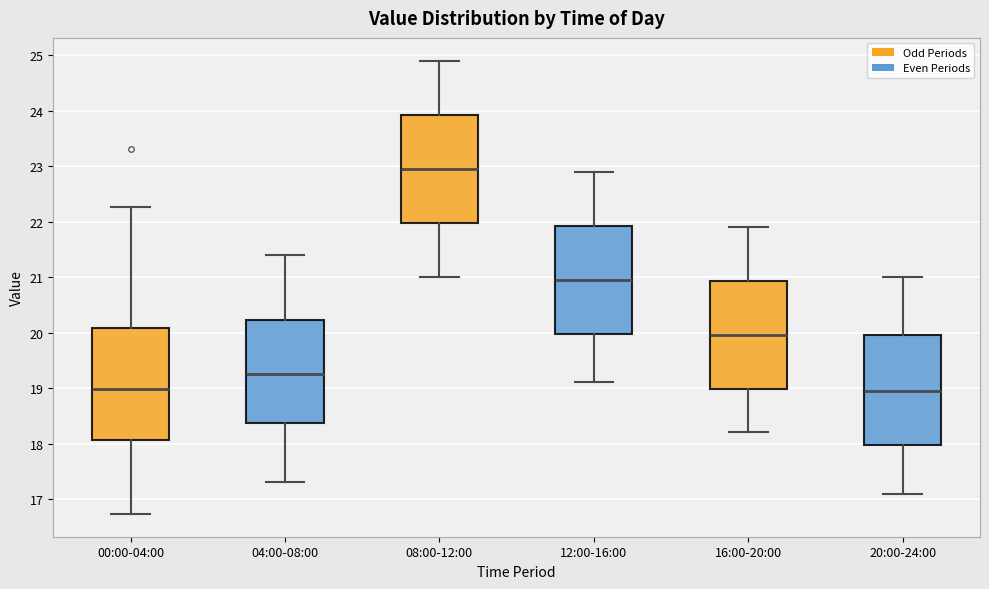

Where does the lower whisker of the box for 08:00-12:00 end on the y-axis? The values are not printed on the chart, so give them approximately, as read against the axis.

21.0